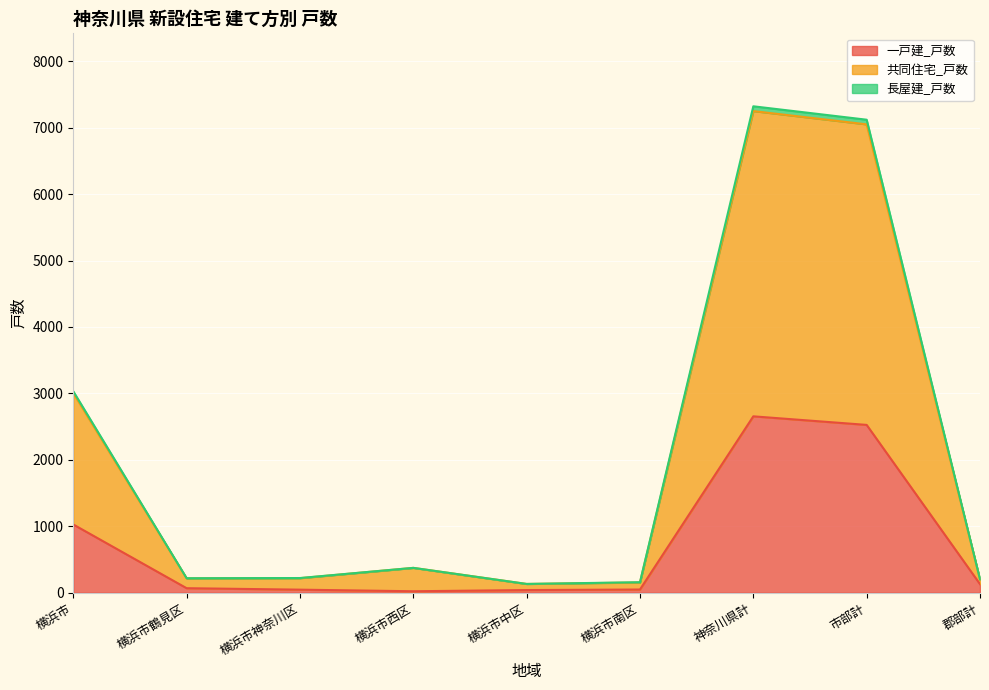

True or false: 一戸建_戸数 has a value of 2526 at 市部計.

True